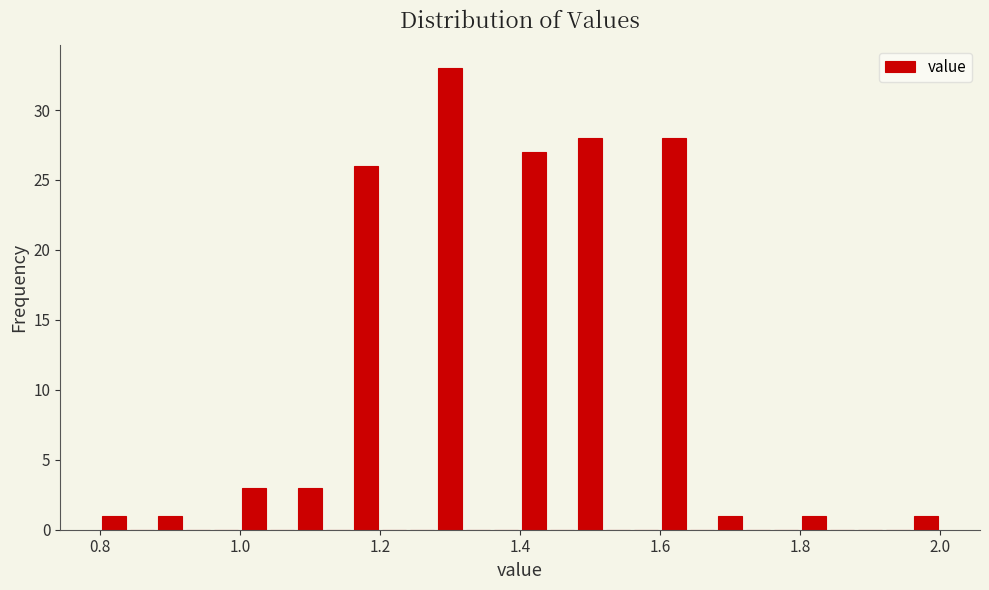

Around what value on the x-axis is the tallest bar? Give the approximate position of its centre, as read against the axis.

1.30